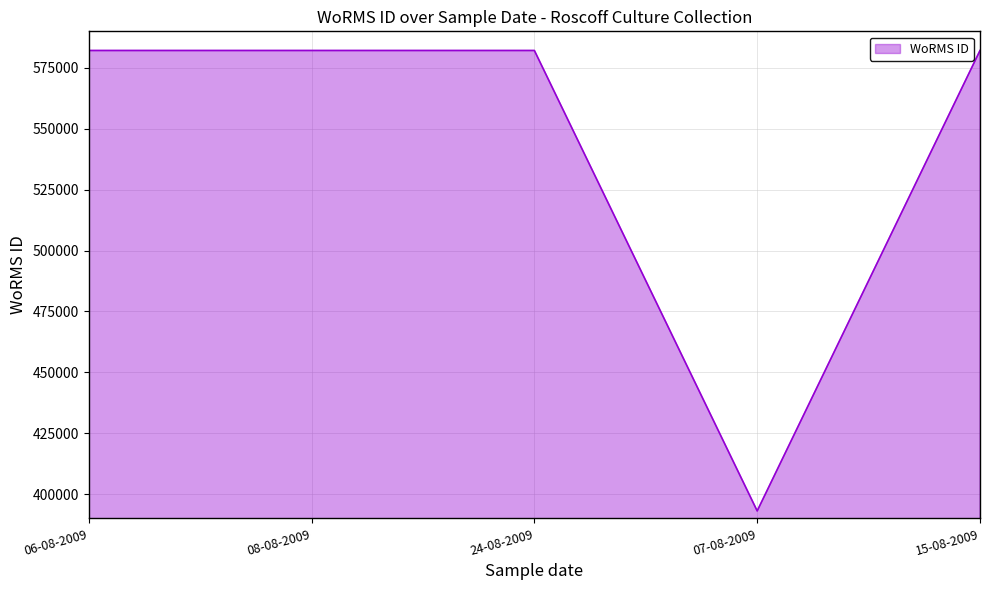

Approximately how many times larger is the value at 24-08-2009 compared to 08-08-2009?

1.0